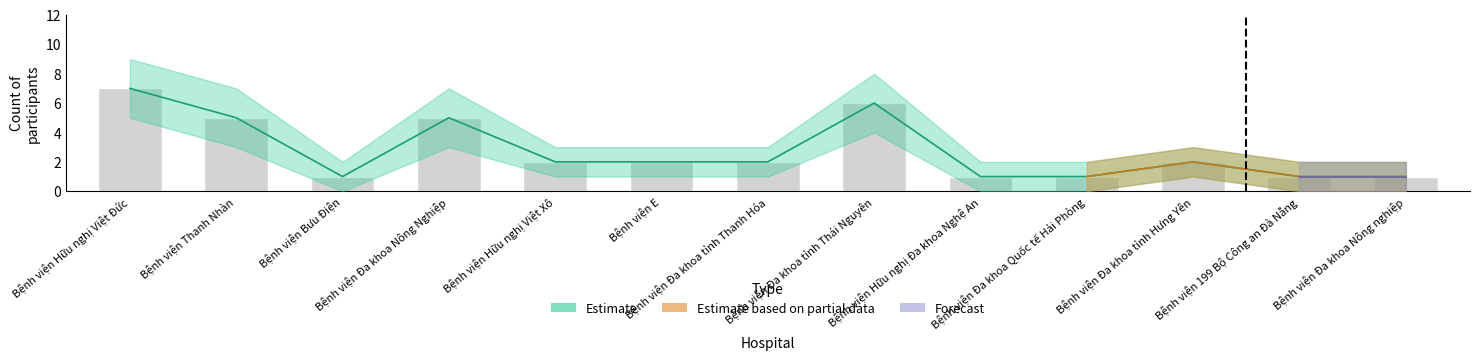

Which label corresponds to the smallest value in the chart?

Bệnh viện Bưu Điện